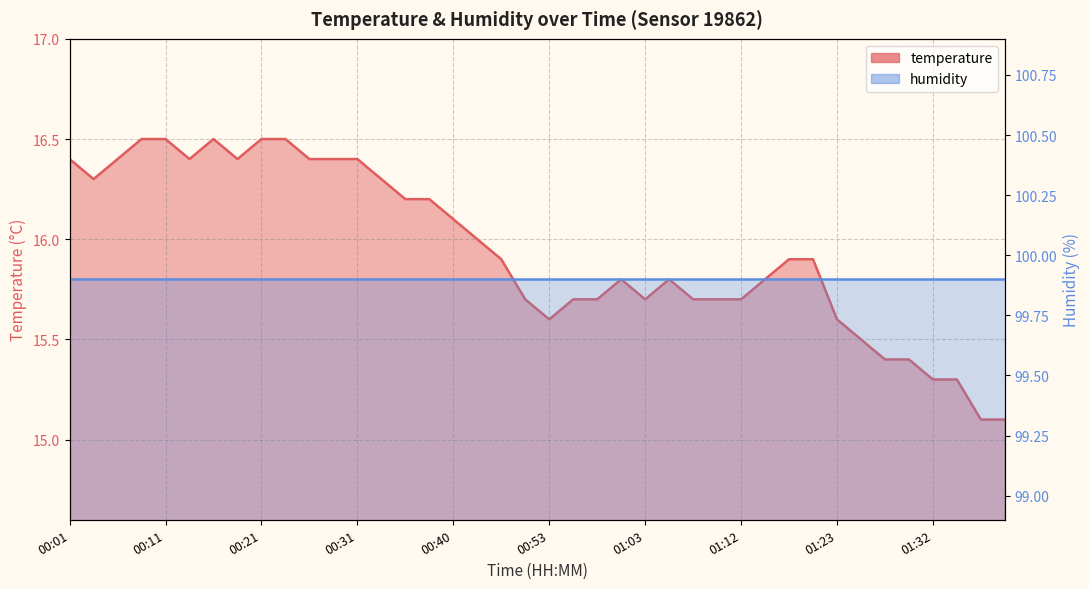

Reading left to right, extract all data points from this chart.

00:01=16.4	00:04=16.3	00:06=16.4	00:09=16.5	00:11=16.5	00:13=16.4	00:16=16.5	00:18=16.4	00:21=16.5	00:23=16.5	00:26=16.4	00:28=16.4	00:31=16.4	00:33=16.3	00:35=16.2	00:38=16.2	00:40=16.1	00:43=16.0	00:48=15.9	00:50=15.7	00:53=15.6	00:55=15.7	00:58=15.7	01:00=15.8	01:03=15.7	01:05=15.8	01:07=15.7	01:10=15.7	01:12=15.7	01:15=15.8	01:18=15.9	01:20=15.9	01:23=15.6	01:25=15.5	01:28=15.4	01:30=15.4	01:32=15.3	01:35=15.3	01:37=15.1	01:40=15.1